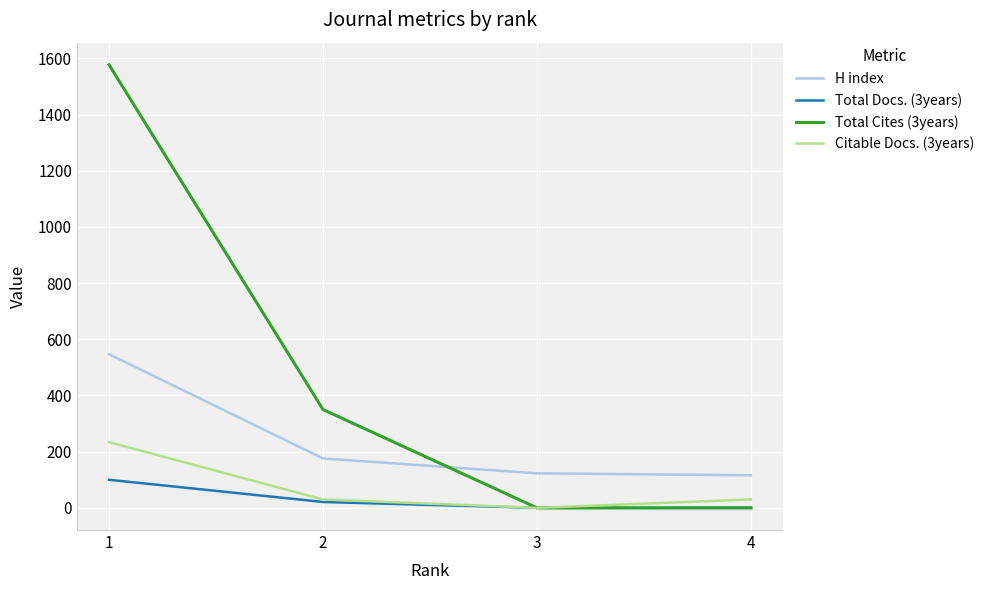

Where does the H index series first go above 176?

1